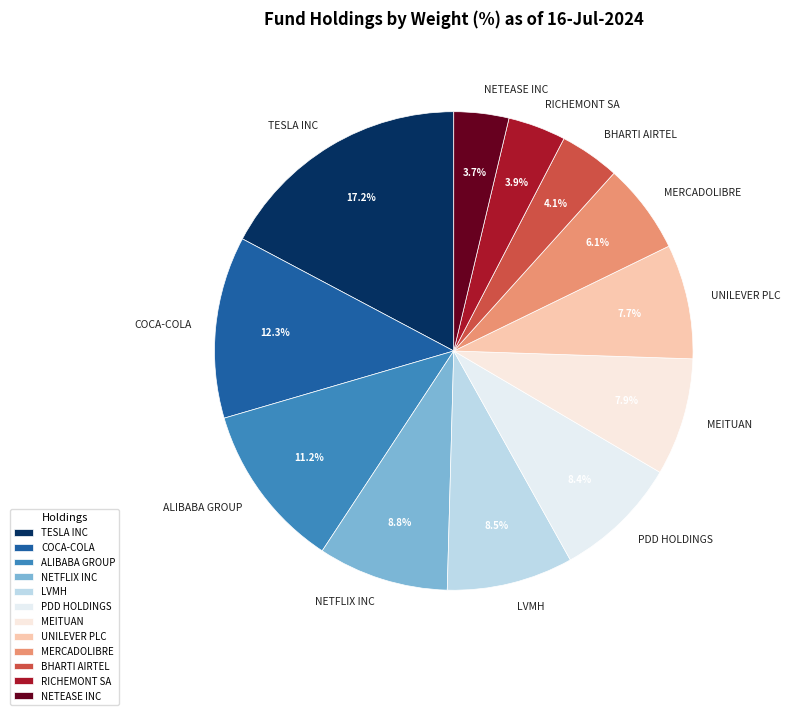

Which has a higher value, COCA-COLA or TESLA INC?

TESLA INC